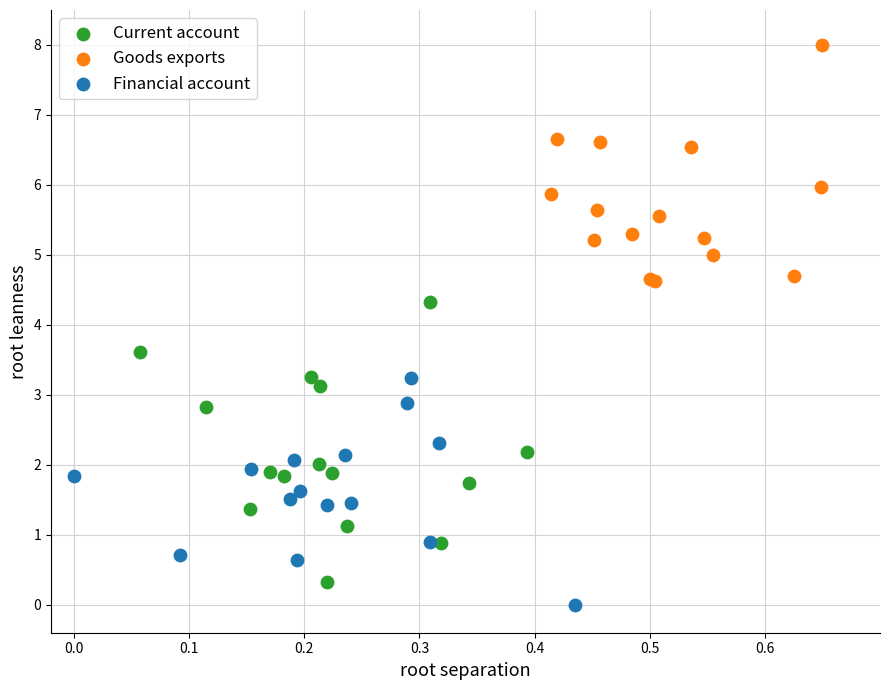

Which series reaches the maximum Y coordinate?

Goods exports